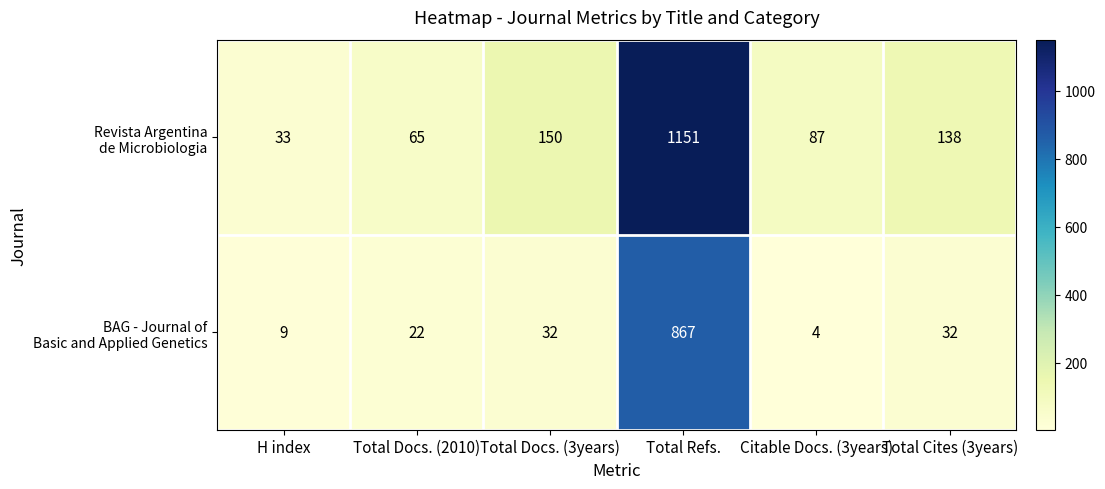

At which category is the sum across all series the highest?

Total Refs.